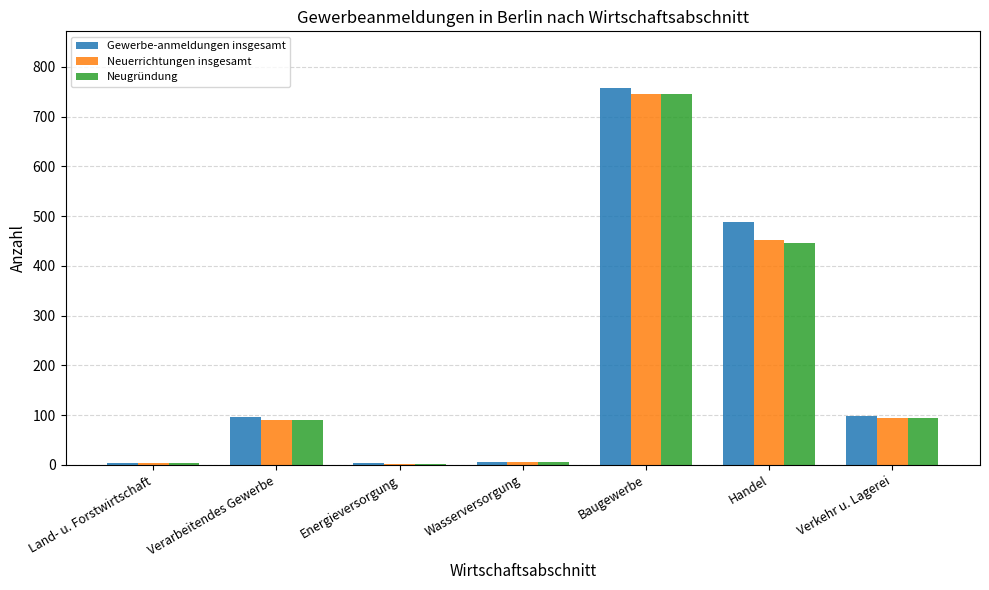

What is the sum of all Gewerbe-anmeldungen insgesamt values?

1454